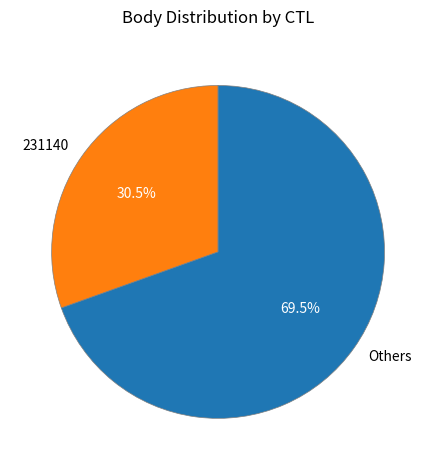

Which has a higher value, Others or 231140?

Others